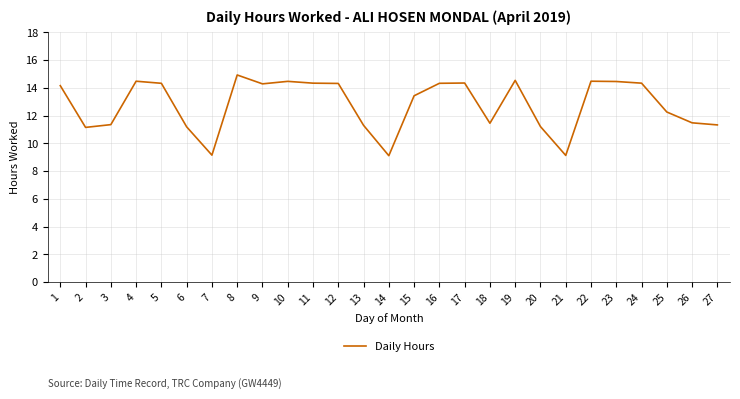

Is it true that the value at 21 is 9.1?

True